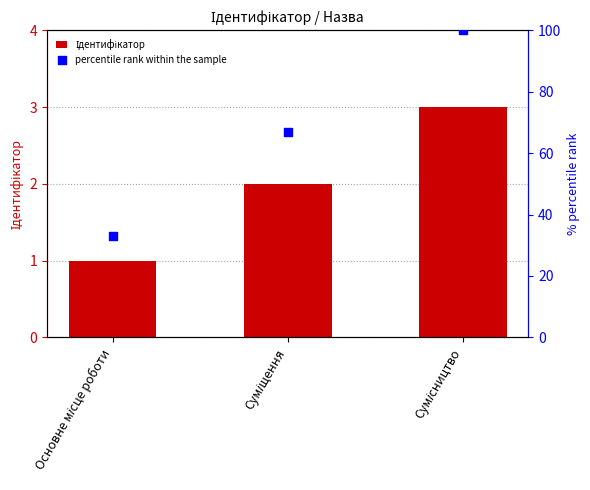

At how many categories does at least one series exceed 40?

2